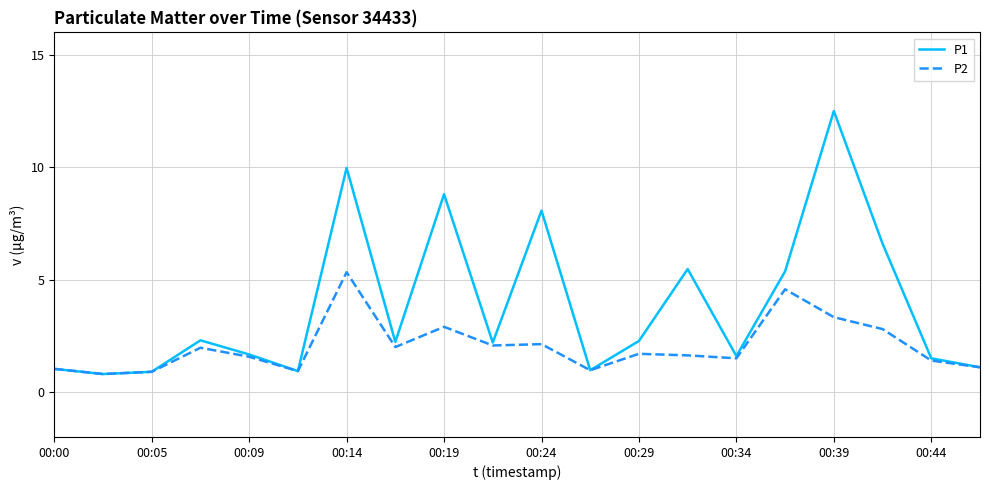

Does the chart have visible grid lines?

Yes